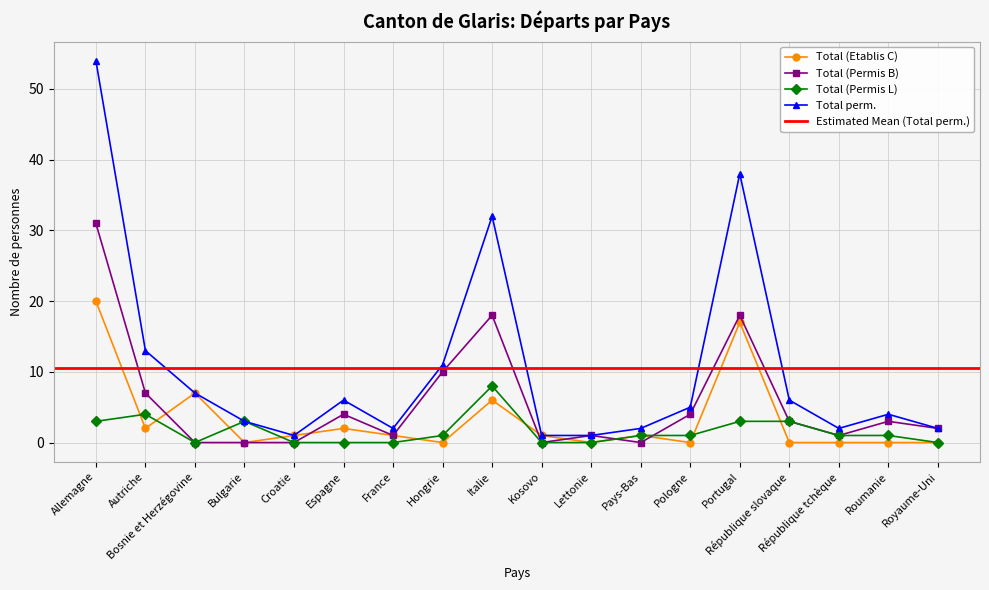

What position from the right is République tchèque?

3